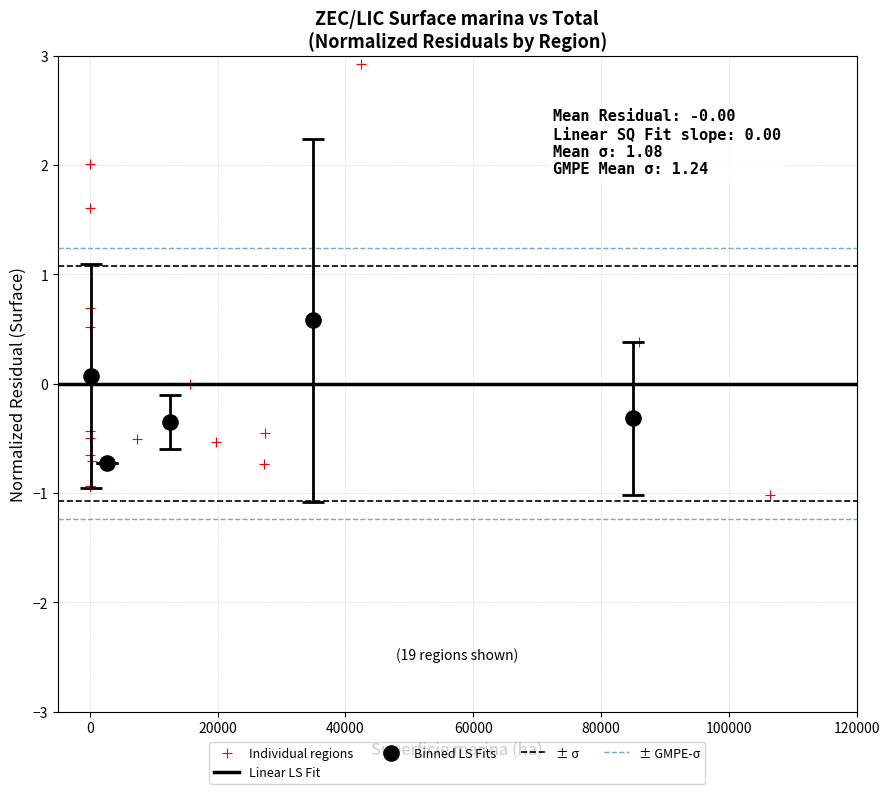

Which series contains the lowest Y value?

Individual regions